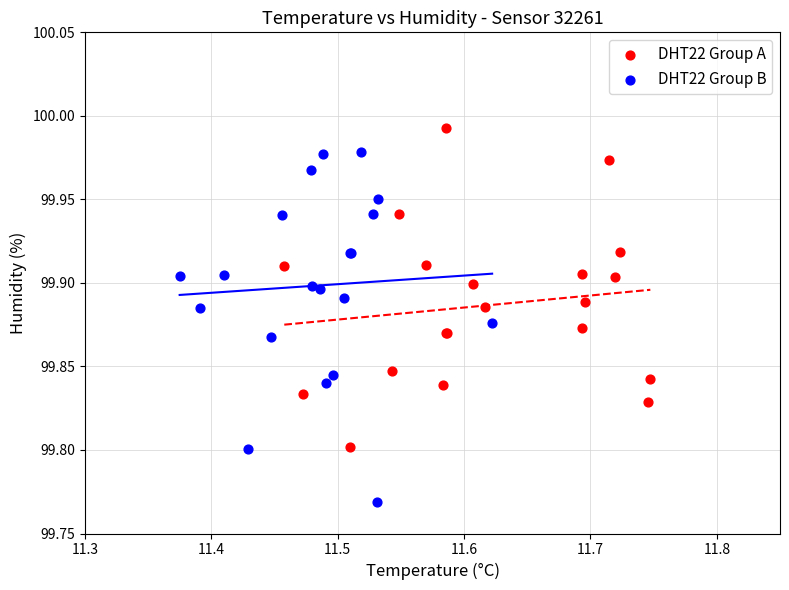

Which series contains the lowest Y value?

DHT22 Group B